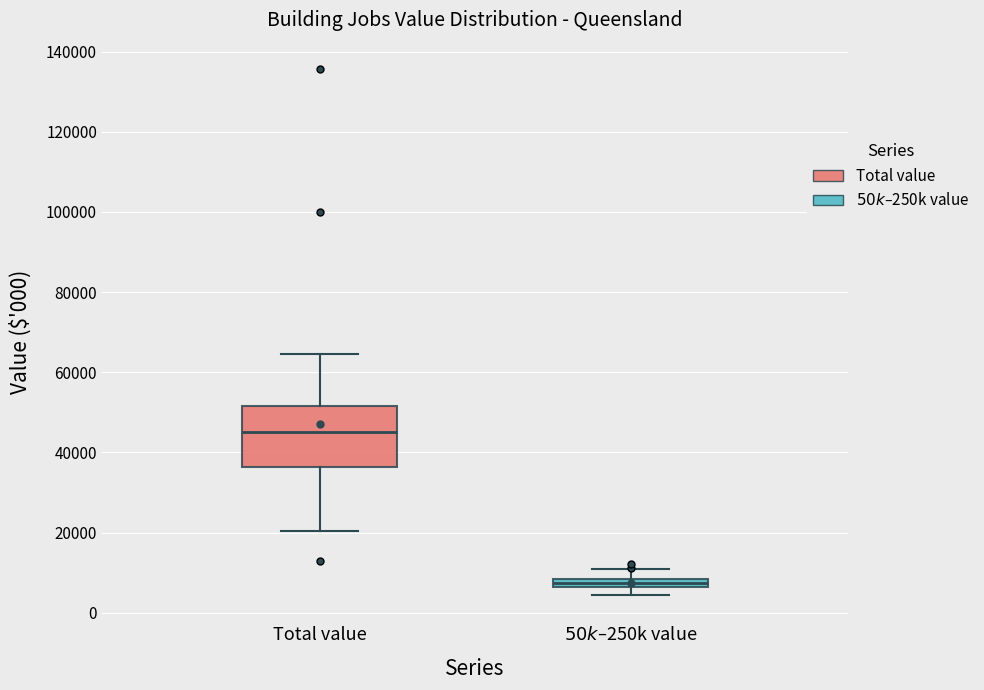

Where is the upper edge of the box for Total value on the y-axis? The values are not printed on the chart, so give them approximately, as read against the axis.

52000